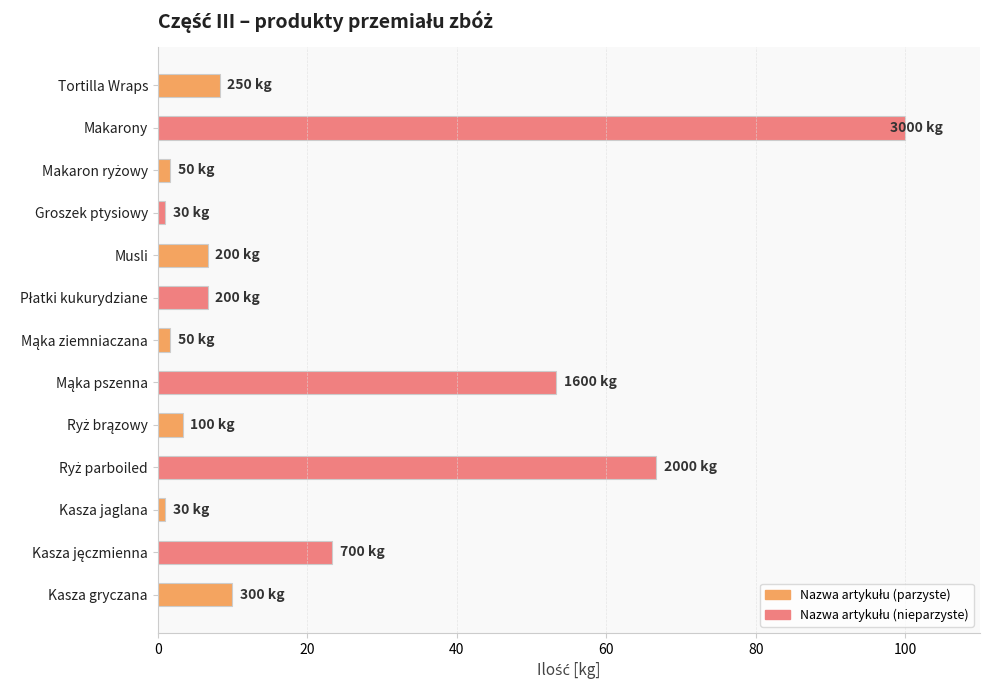

What is the difference between the maximum and minimum values?

99.0